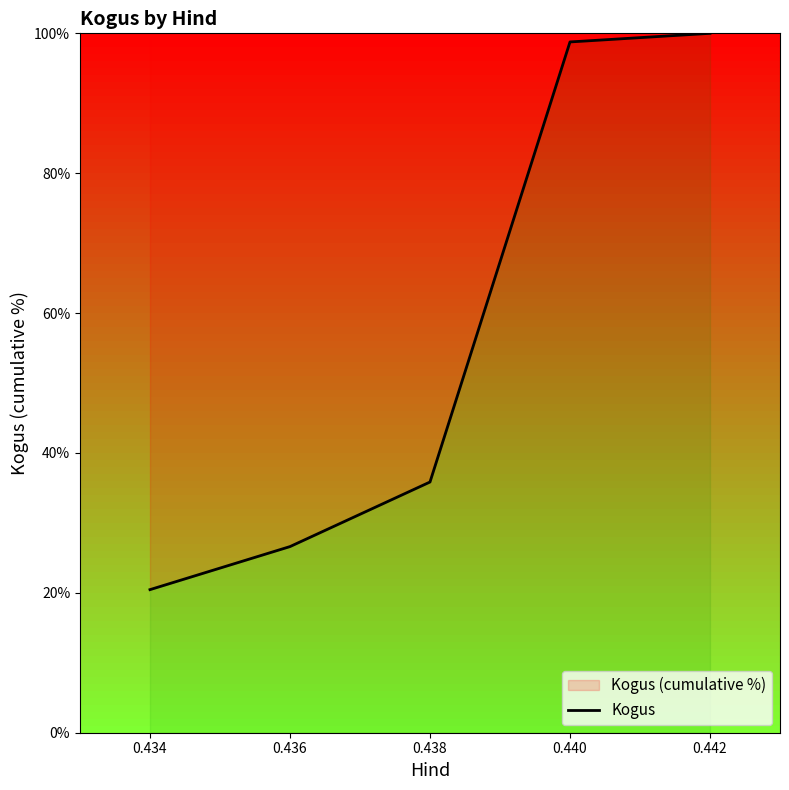

Reading left to right, what are all the values shown in this chart?

20.5	26.6	35.8	98.8	100.0